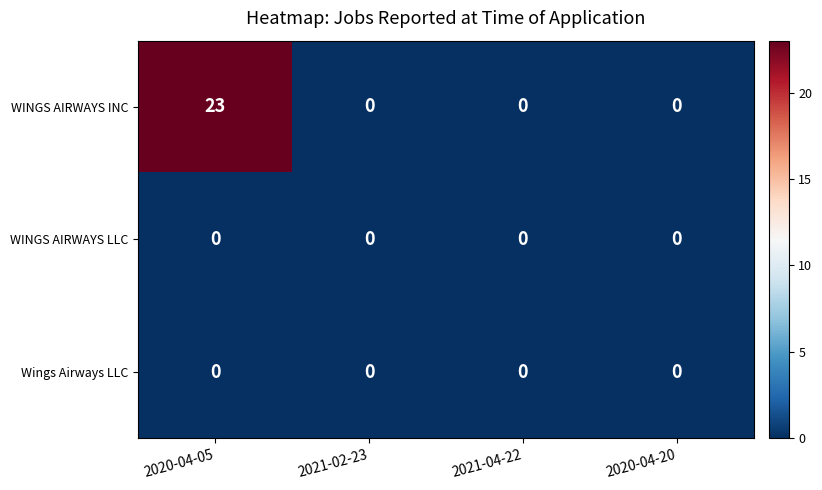

Reading right to left, list all the values displayed in this chart.

WINGS AIRWAYS INC: 2020-04-20=0	2021-04-22=0	2021-02-23=0	2020-04-05=23
WINGS AIRWAYS LLC: 2020-04-20=0	2021-04-22=0	2021-02-23=0	2020-04-05=0
Wings Airways LLC: 2020-04-20=0	2021-04-22=0	2021-02-23=0	2020-04-05=0